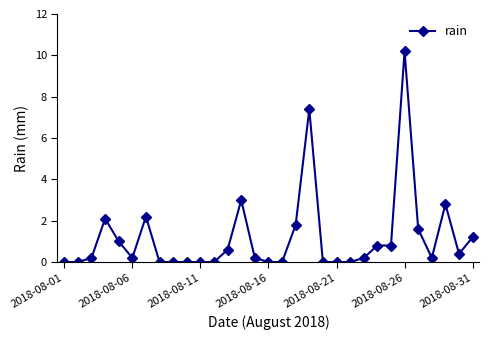

What is the maximum value shown in the chart?

10.2